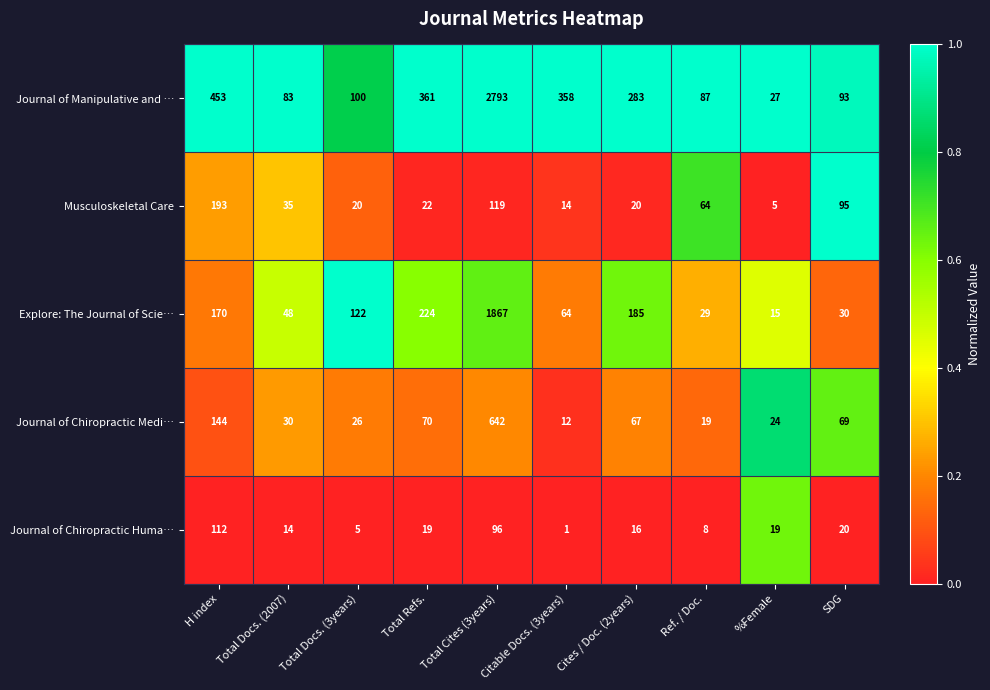

At which category is the sum across all series the highest?

Total Cites (3years)